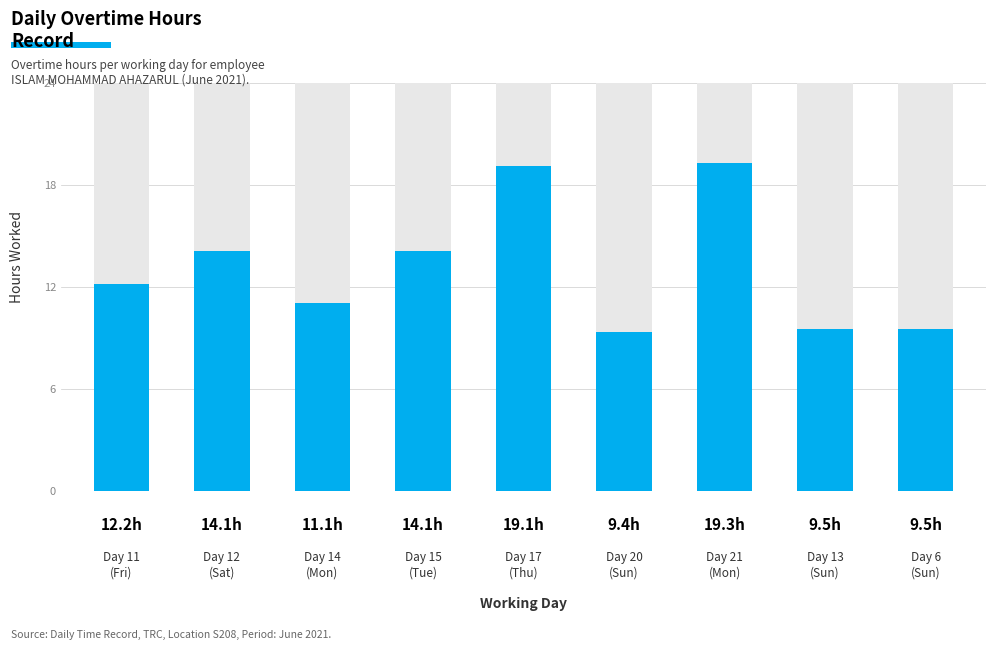

Is it true that the value at 2 is 11.1?

True